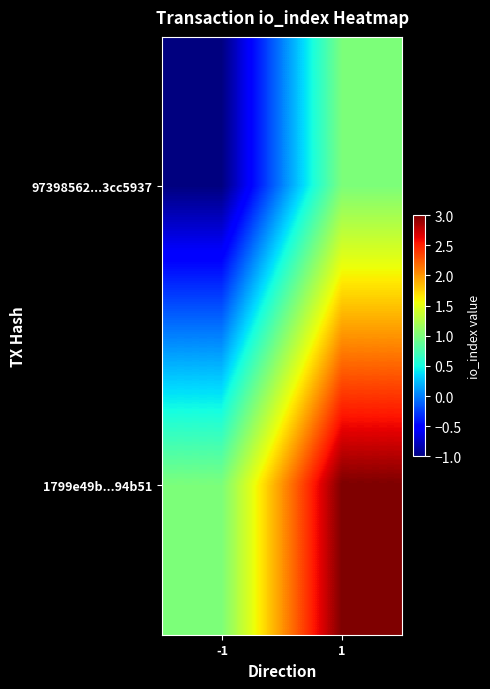

Reading left to right, extract all data points from this chart.

97398562...3cc5937: -1=-1	1=1
1799e49b...94b51: -1=1	1=3